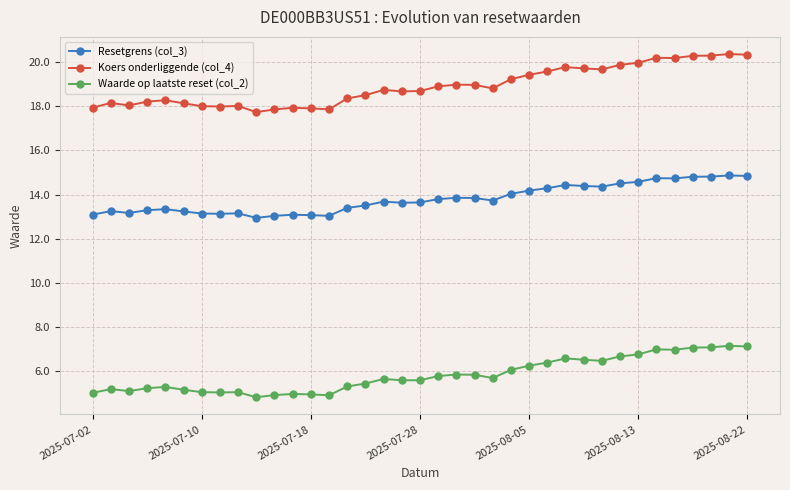

Count the number of categories in the chart.

37